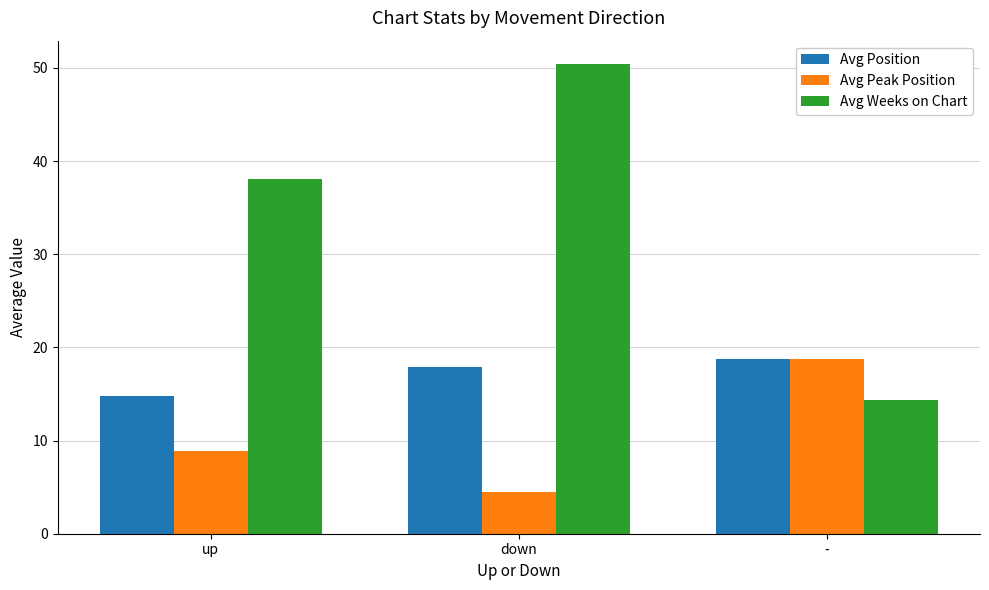

Reading left to right, list all the values displayed in this chart.

Avg Position: up=14.8	down=17.9	-=18.8
Avg Peak Position: up=8.9	down=4.5	-=18.8
Avg Weeks on Chart: up=38.1	down=50.4	-=14.4